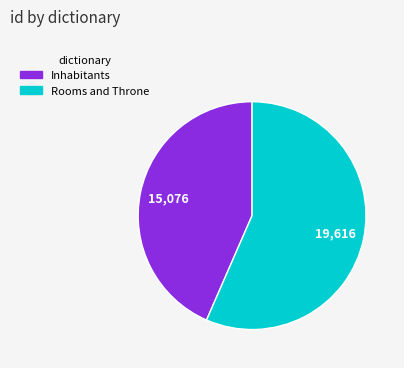

Combined, do Inhabitants and Rooms and Throne account for over 50%?

Yes